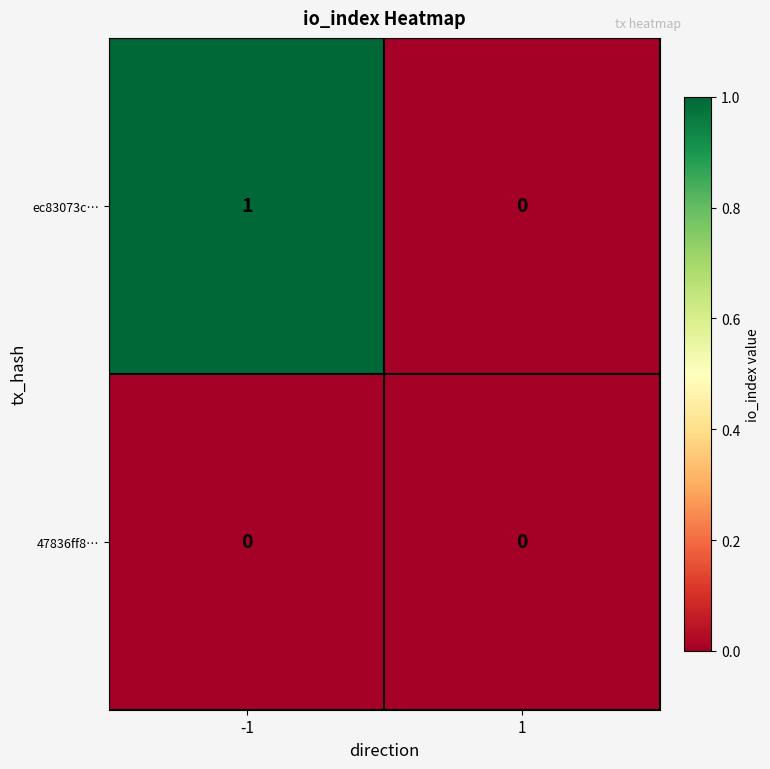

Which series has the widest spread of values?

ec83073c…